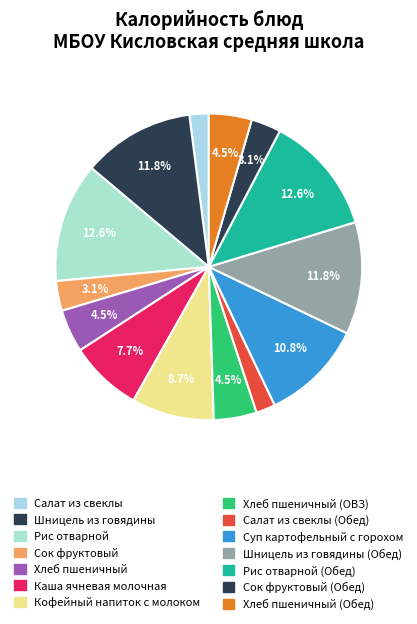

To the nearest percent, what is the average slice percentage?

7%